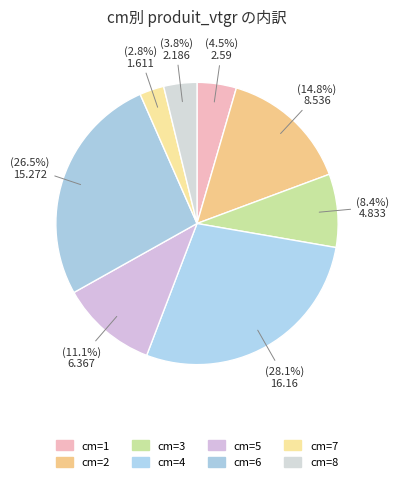

Which category has the biggest portion of the pie?

4